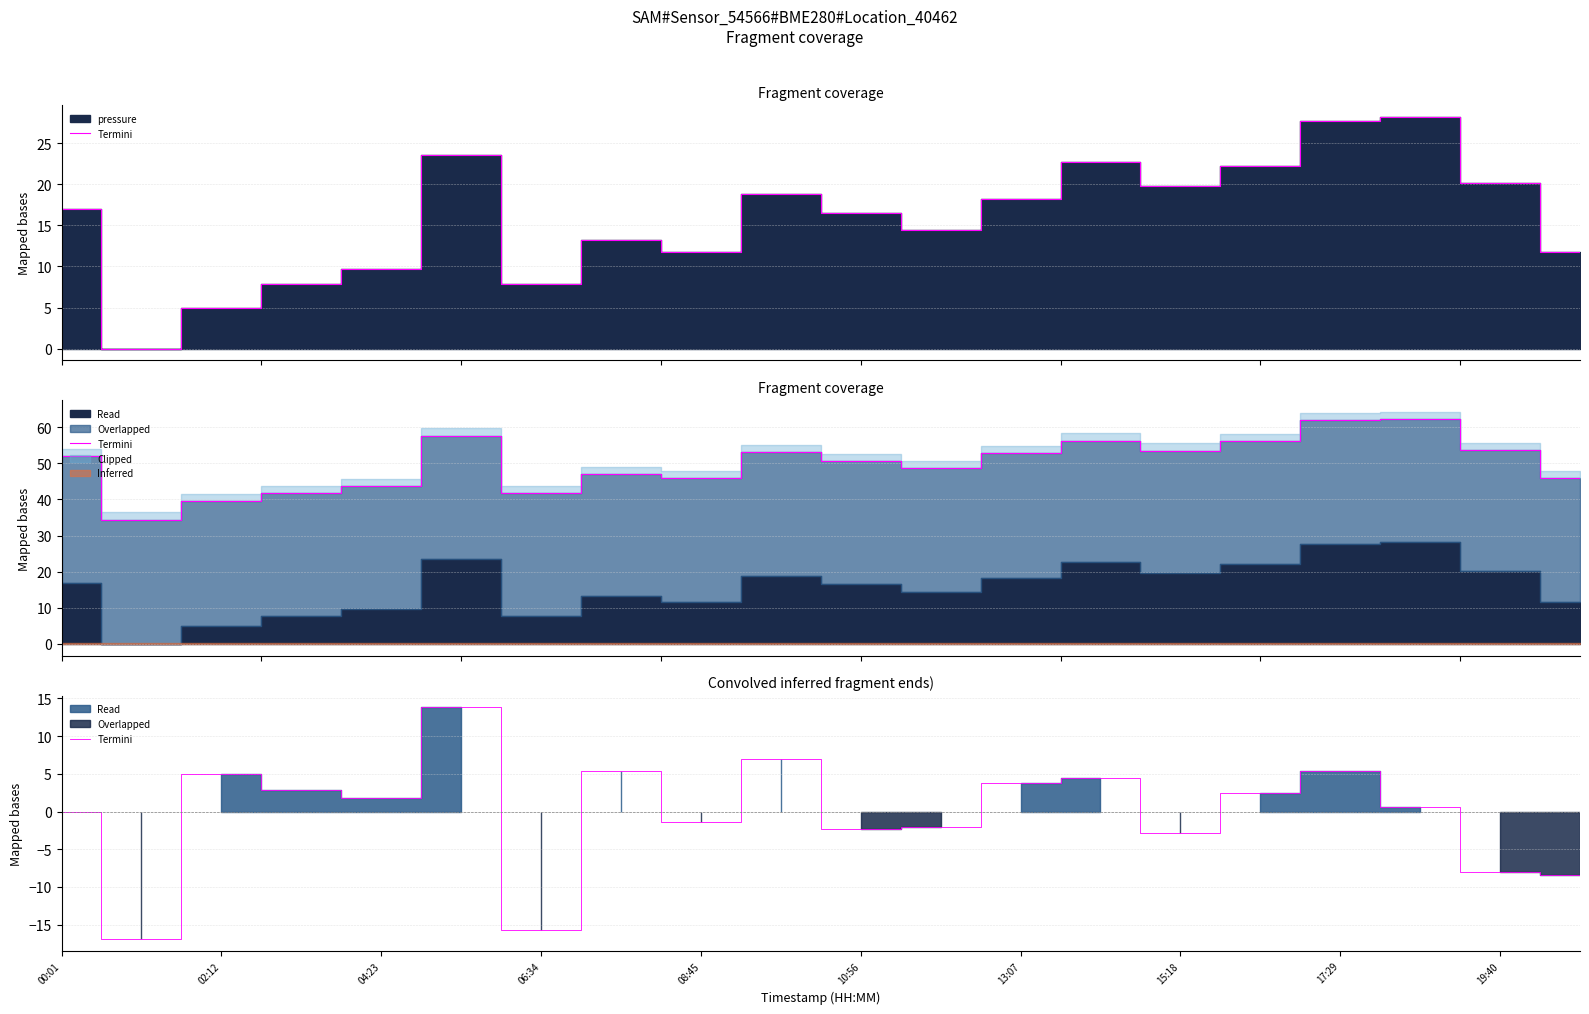

Is it true that the value at 19 is -2.5?

False